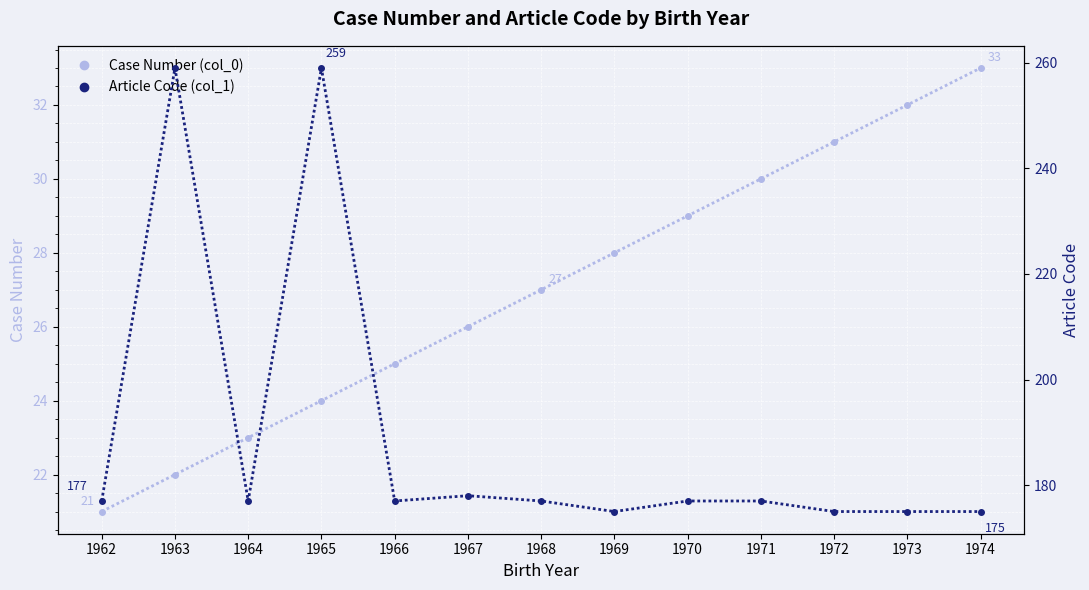

Which series has the largest range (max minus min)?

Article Code (col_1)